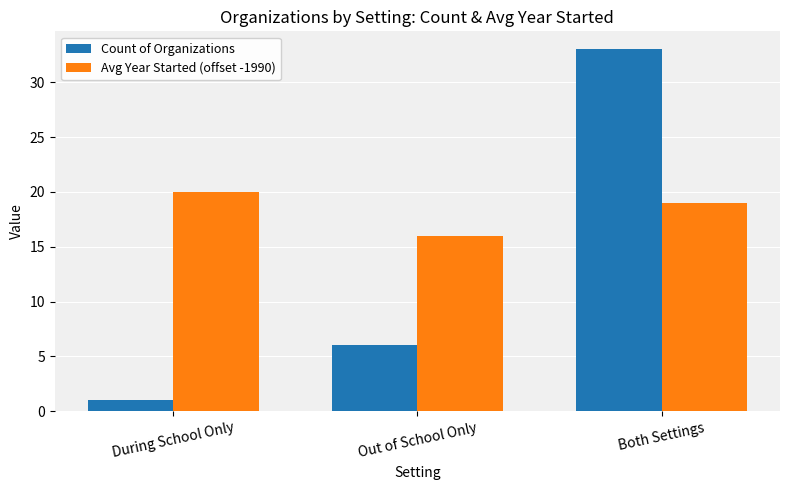

Count the number of data series in this chart.

2